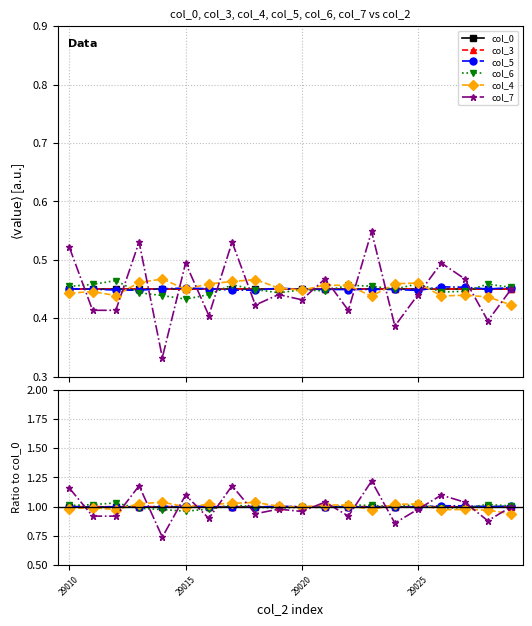

True or false: col_4 has more than 0 points higher than both neighbors.

True